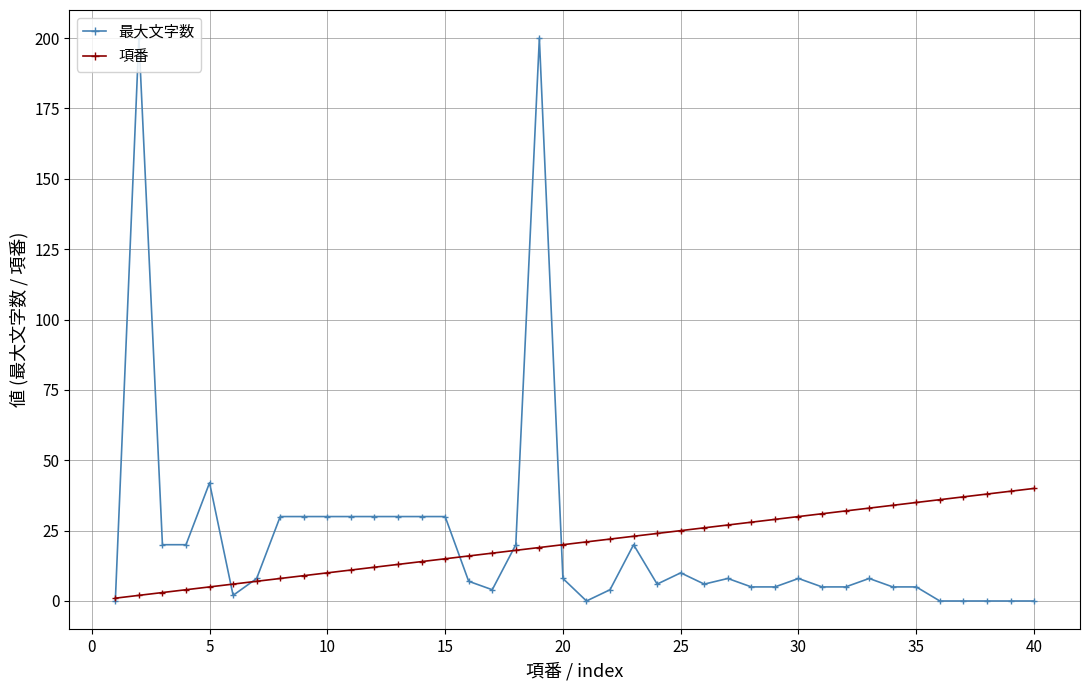

What is the maximum value shown in the chart?

200